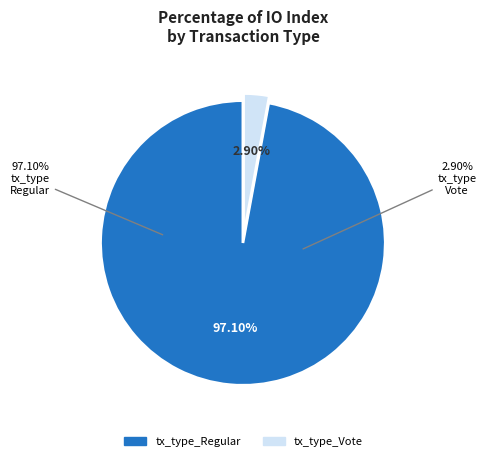

Is it true that tx_type_Vote is 3% of the pie?

True